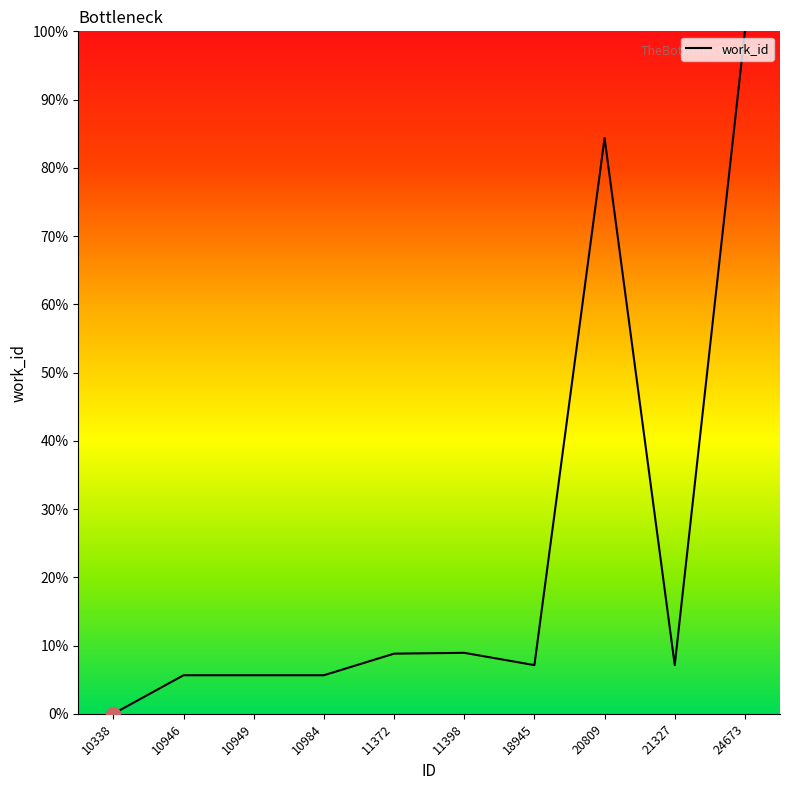

Between 24673 and 10946, which is larger?

24673